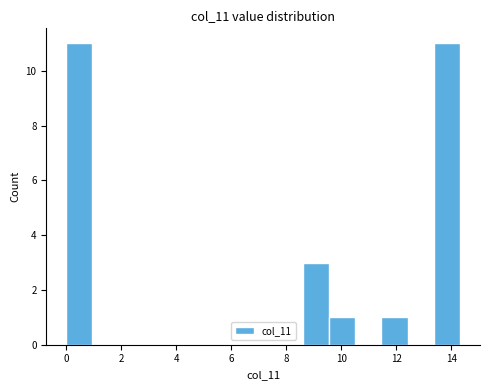

Reading left to right, list every bar in this chart as the range it spans on the x-axis followed by its height. Neither the bar edges nor the heights are printed on the chart, so give them approximately, as read against the axes.

0.0 to 1.0: 11
1.0 to 2.0: 0
2.0 to 2.8: 0
2.8 to 3.8: 0
3.8 to 4.8: 0
4.8 to 5.8: 0
5.8 to 6.6: 0
6.6 to 7.6: 0
7.6 to 8.6: 0
8.6 to 9.6: 3
9.6 to 10.6: 1
10.6 to 11.4: 0
11.4 to 12.4: 1
12.4 to 13.4: 0
13.4 to 14.4: 11